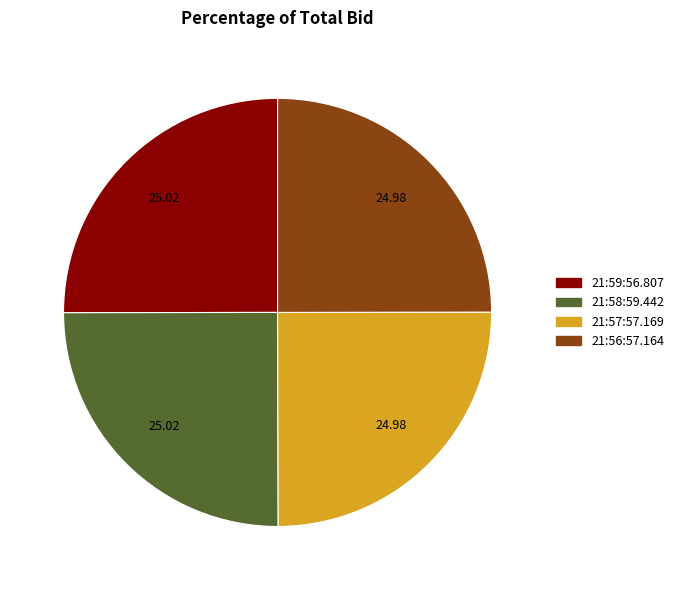

What is the ratio of the value at 21:58:59.442 to the value at 21:57:57.169?

1.0